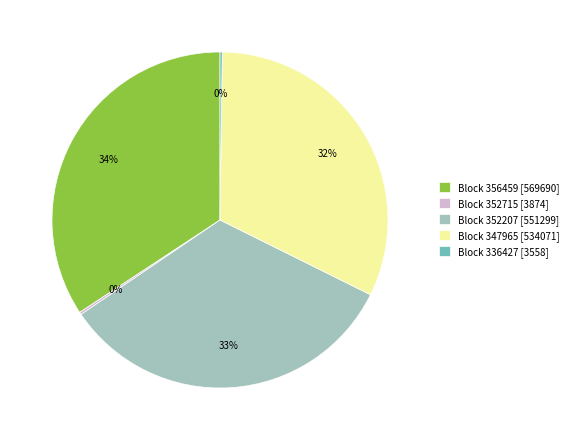

Is Block 352207 [551299] the majority of the pie?

No